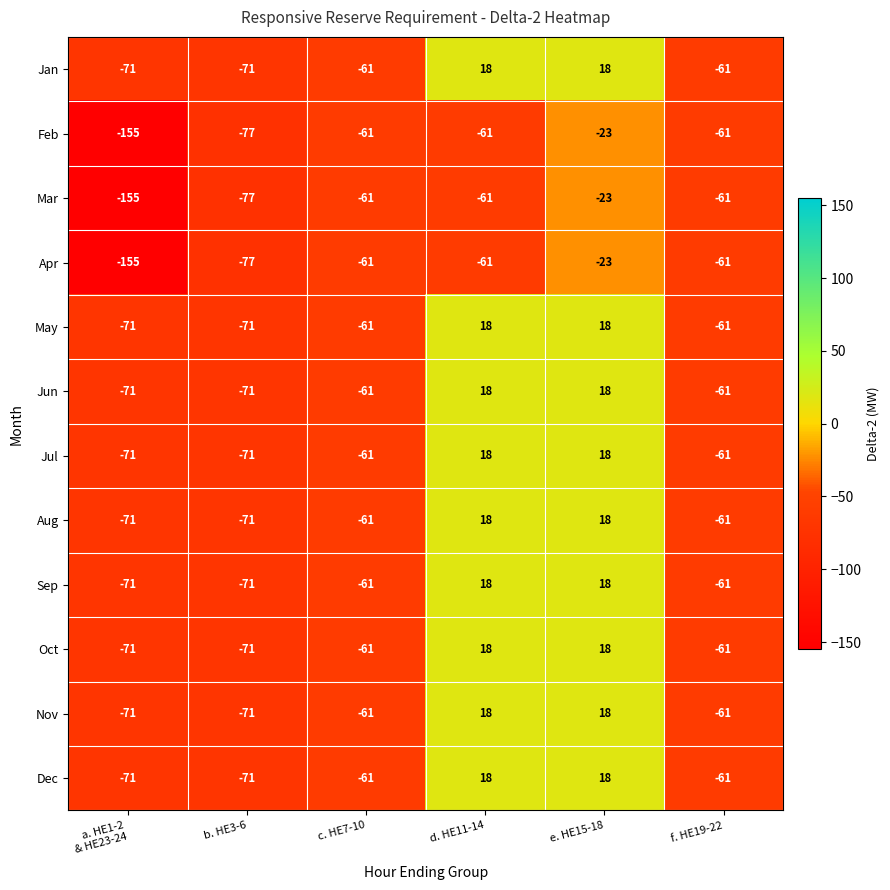

What is the difference between the maximum and minimum values in the Jun series?

89